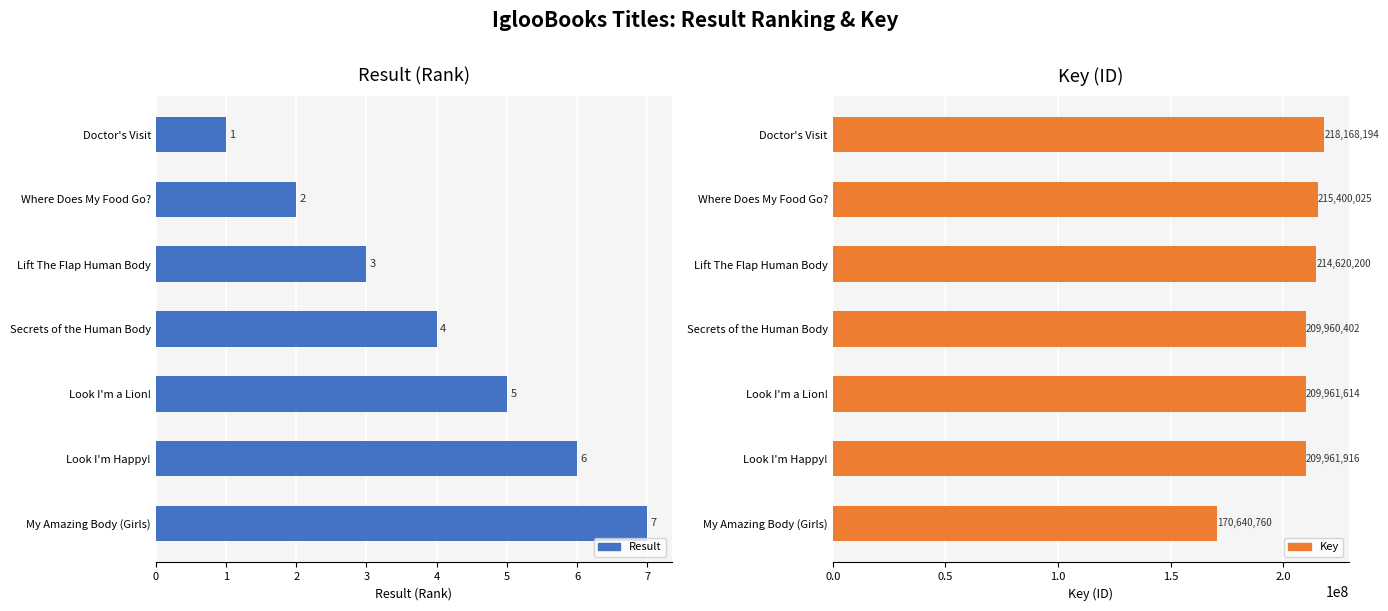

At how many categories does at least one series exceed 68227084?

7